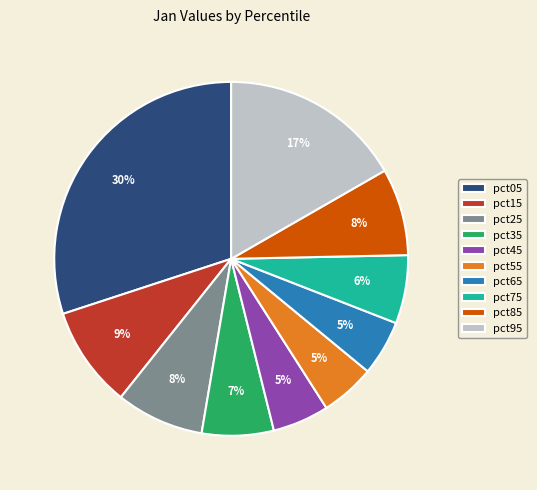

The pct75 slice represents 1% of the pie. True or false?

False